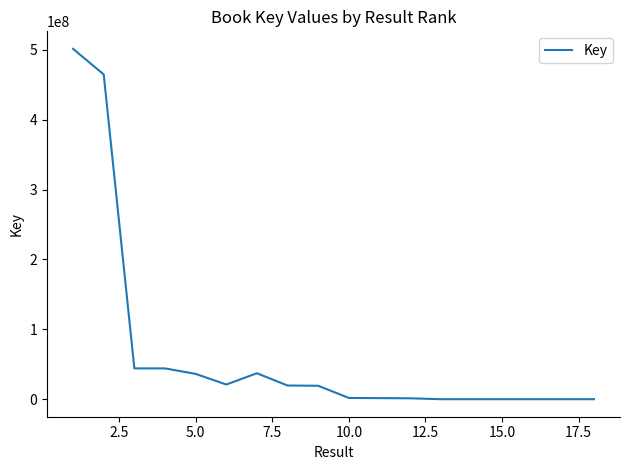

What is the greatest value displayed?

501552689